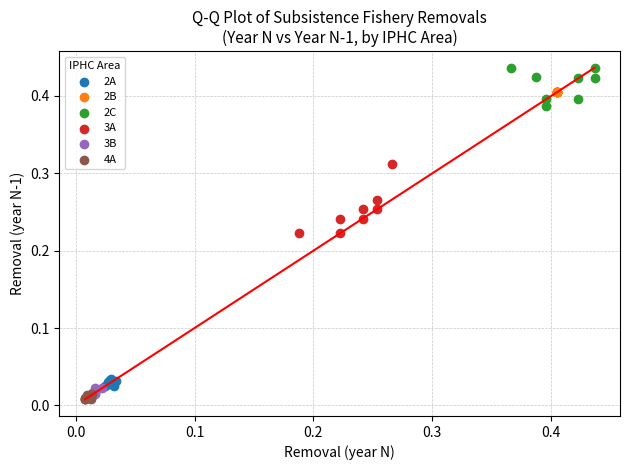

Which series reaches the maximum Y coordinate?

2C